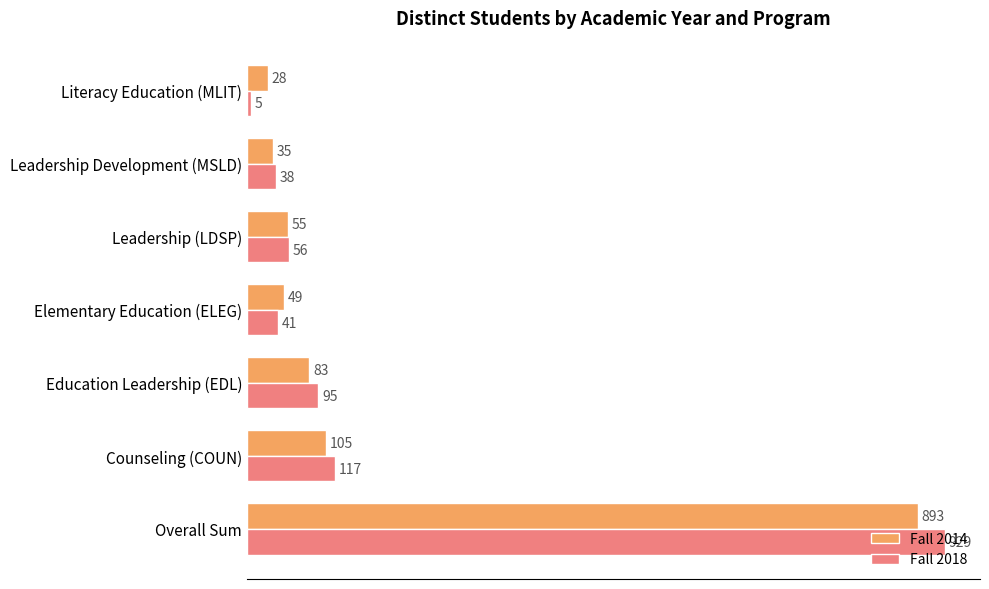

Between Overall Sum and Leadership Development (MSLD), which series saw the biggest shift?

Fall 2018